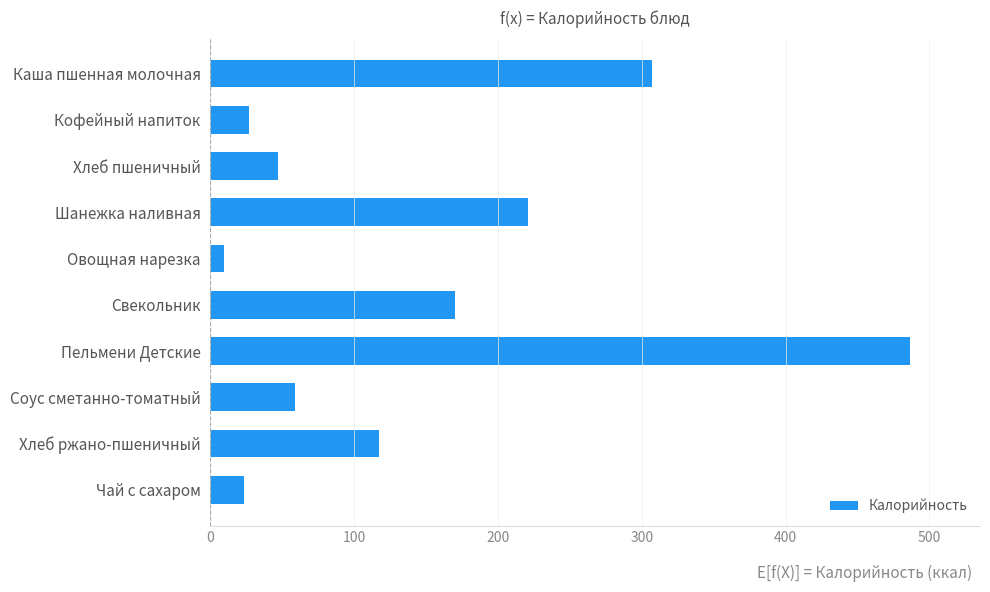

The chart shows a value of 26.7 at Кофейный напиток. True or false?

True